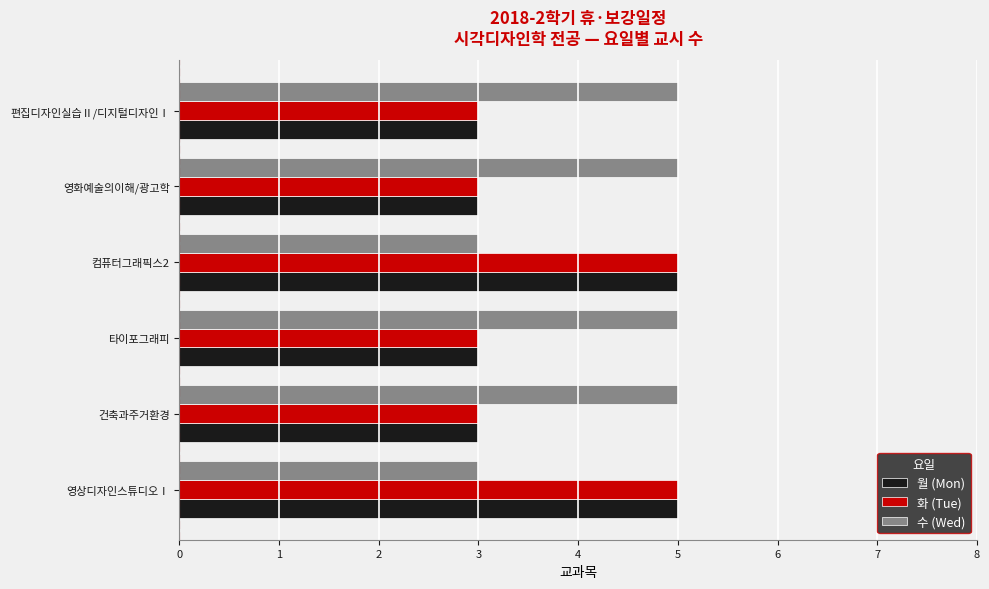

True or false: 월 (Mon) has a value of 1 at 영화예술의이해/광고학.

False